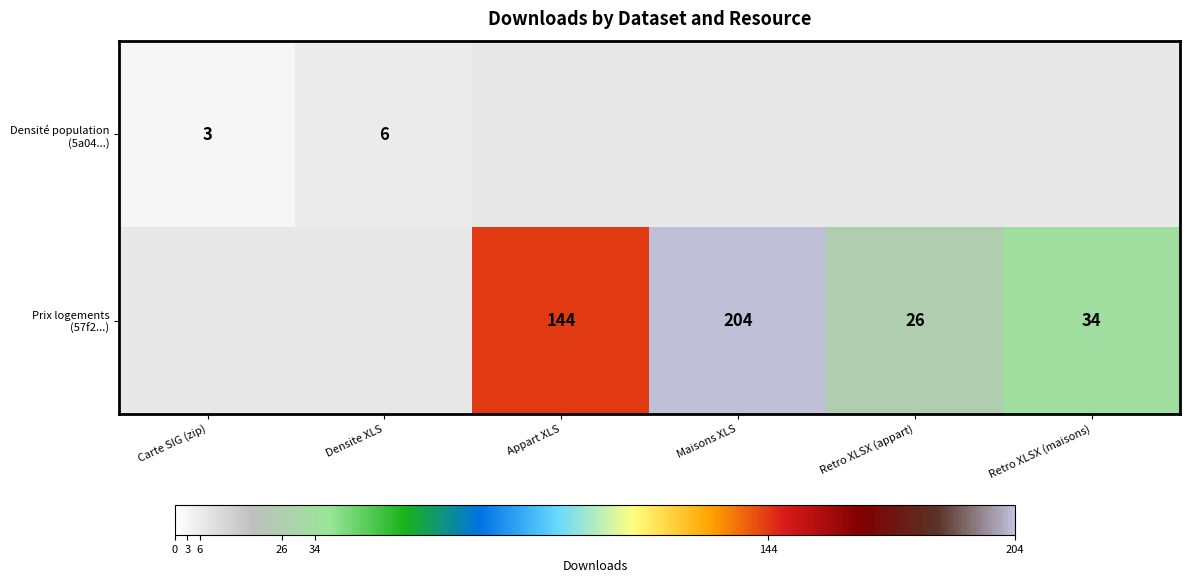

Which category has the highest value across all series?

Maisons XLS